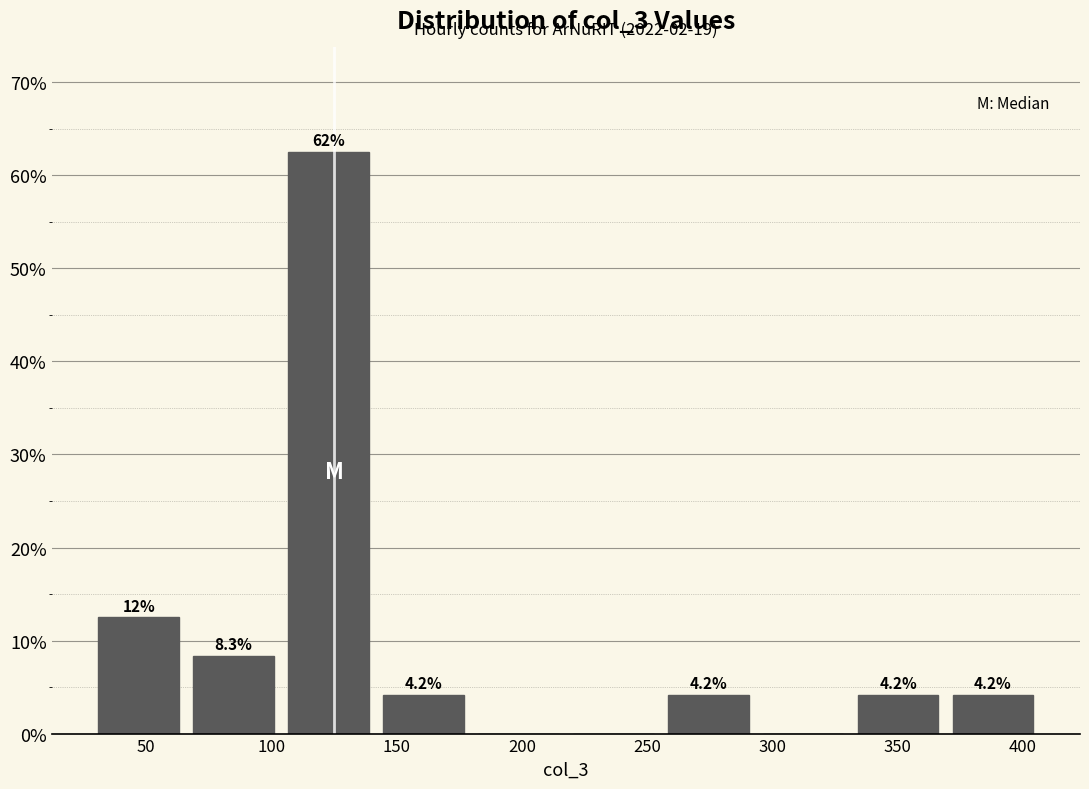

Which range on the x-axis has the tallest bar?

105 to 140